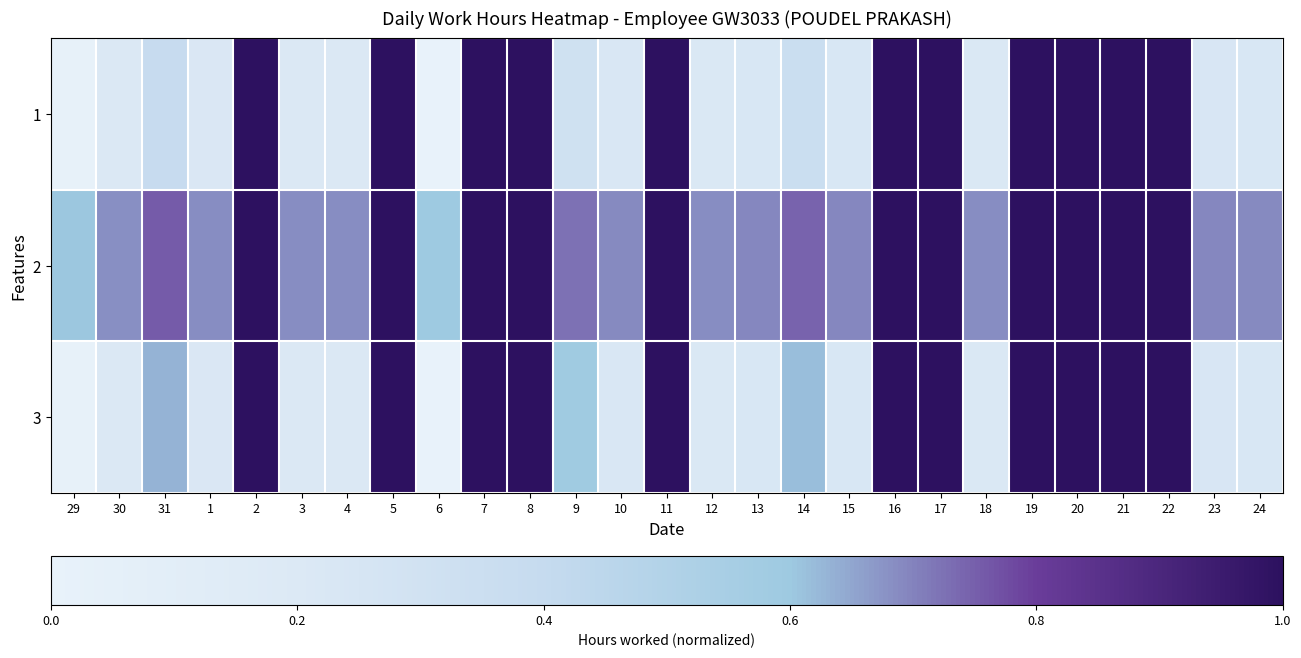

At which category is the sum across all series the highest?

2